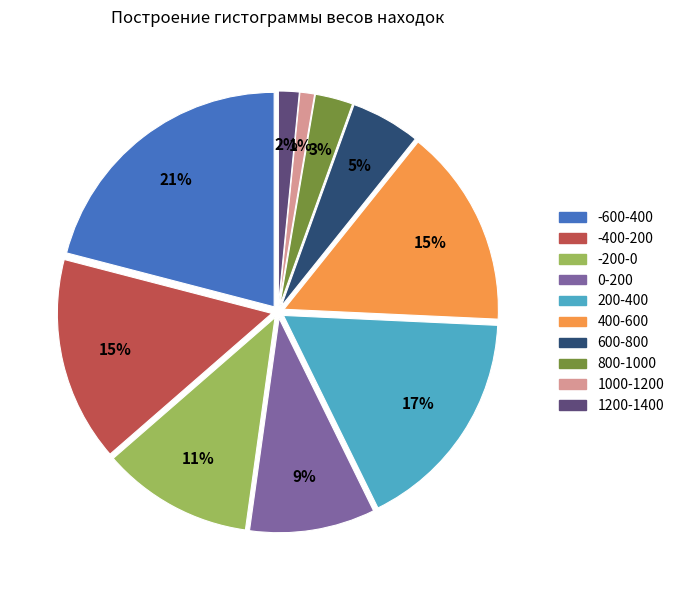

Count the number of slices in the pie.

10